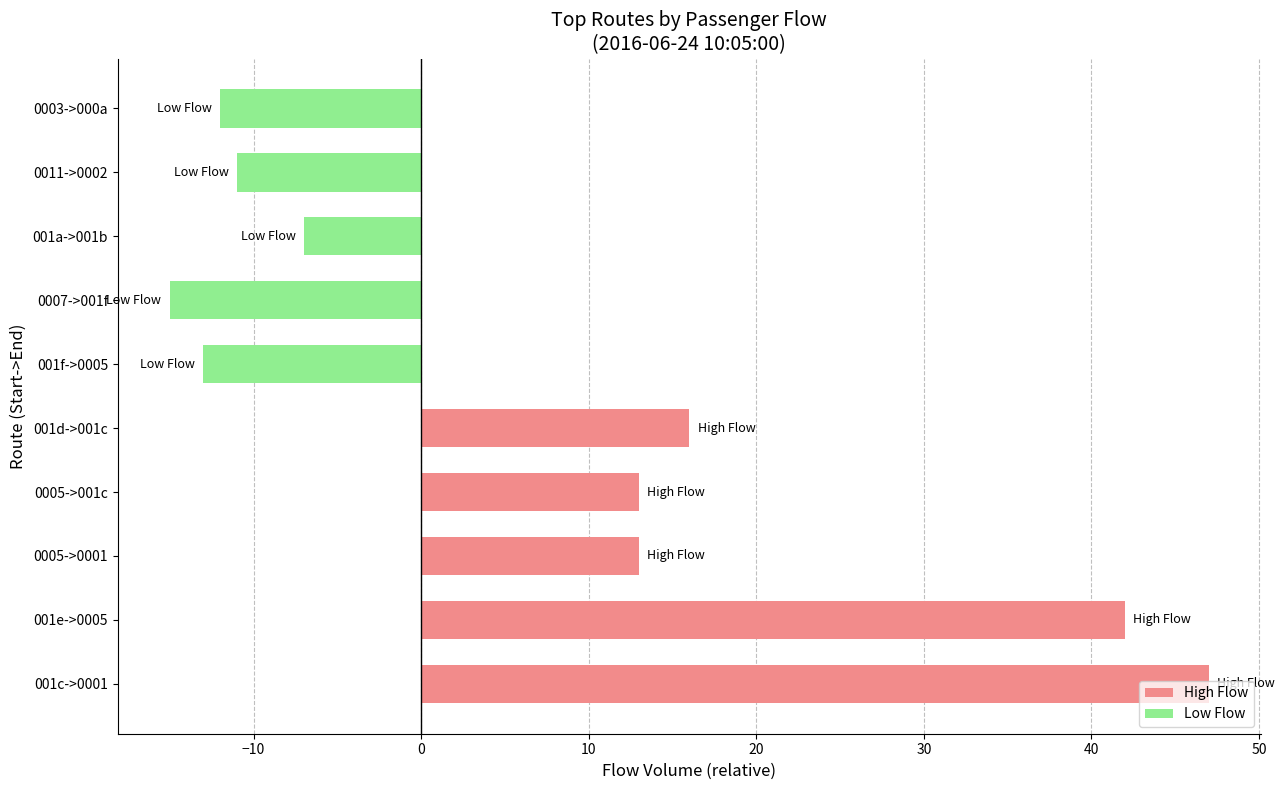

What is the change in value from 001e->0005 to 001d->001c?

-26